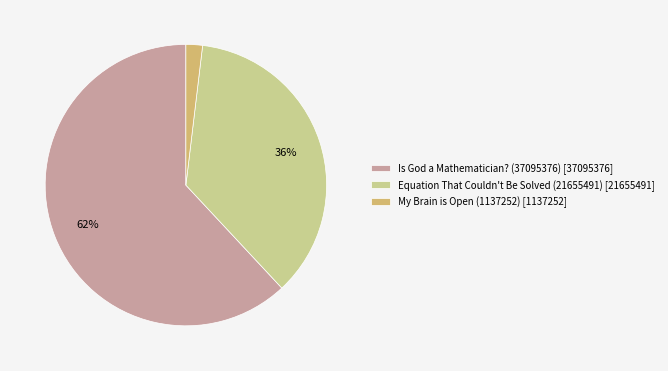

Does any single category account for the majority?

Yes